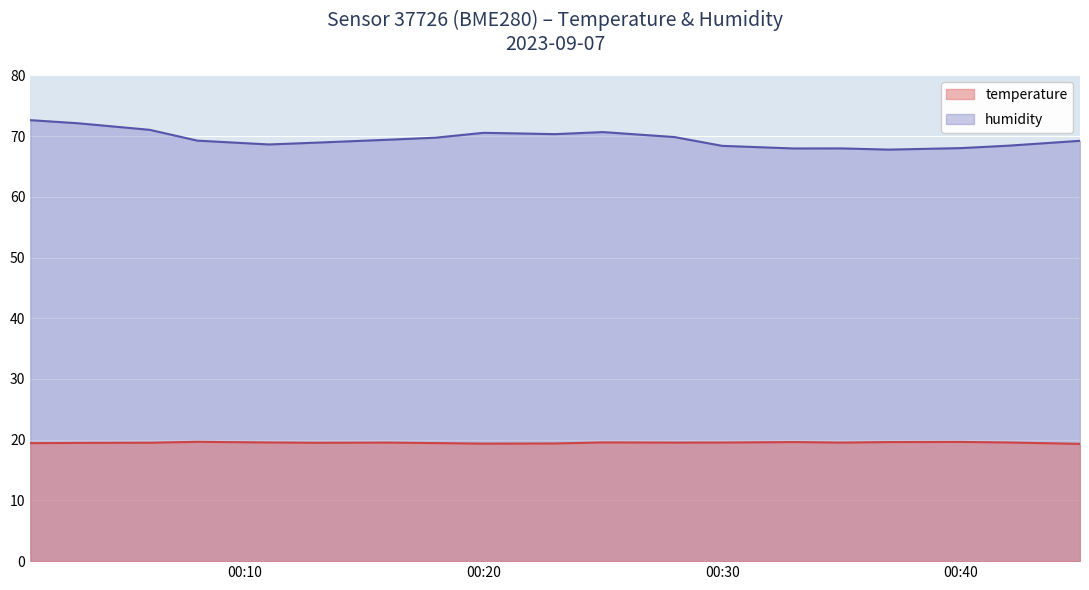

How many lines are shown in the chart?

2